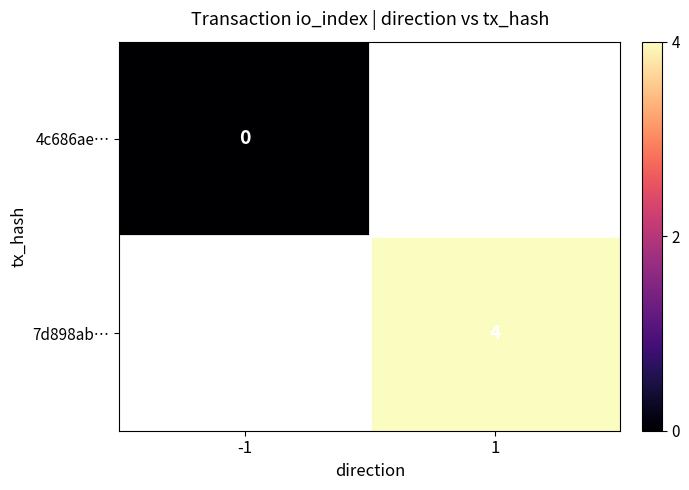

Is the value of 7d898ab… at 1 greater than the value of 4c686ae… at -1?

Yes